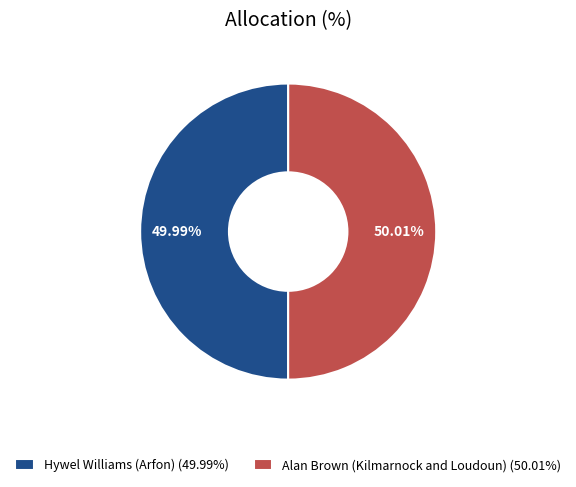

Is there any slice that represents more than half of the pie?

Yes